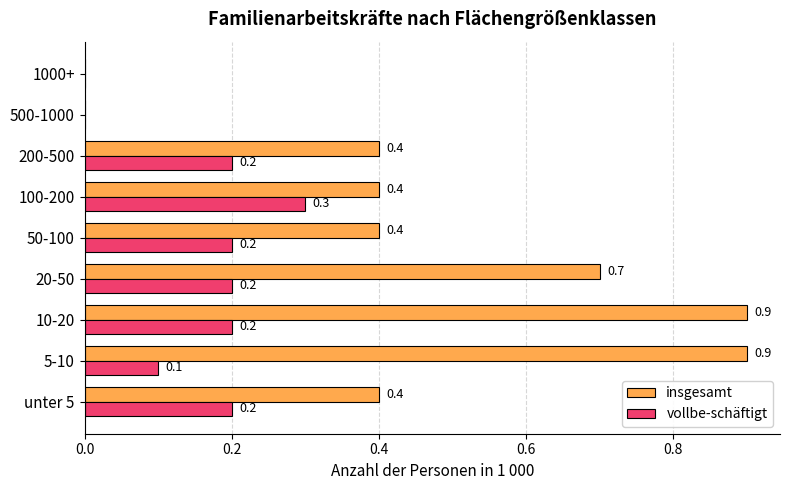

The insgesamt series shows 0.7 at 20-50. True or false?

True